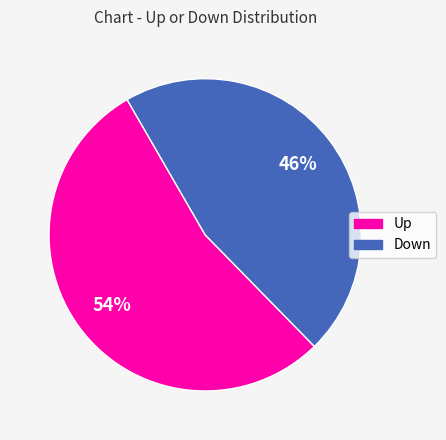

Is it true that Up is 44% of the pie?

False